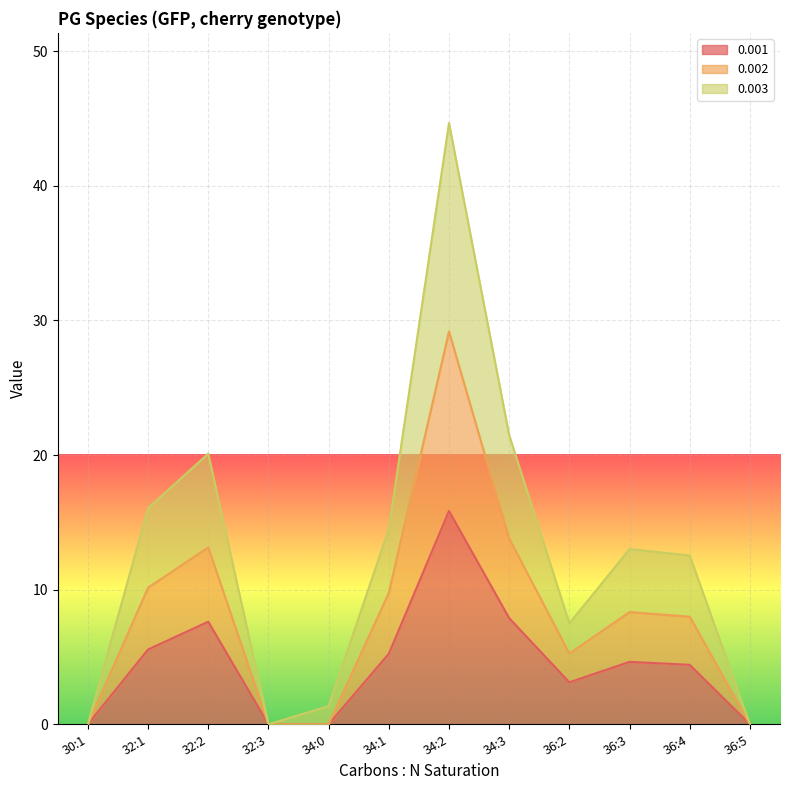

Rank the series at 34:2 from lowest to highest value.

0.001, 0.002, 0.003